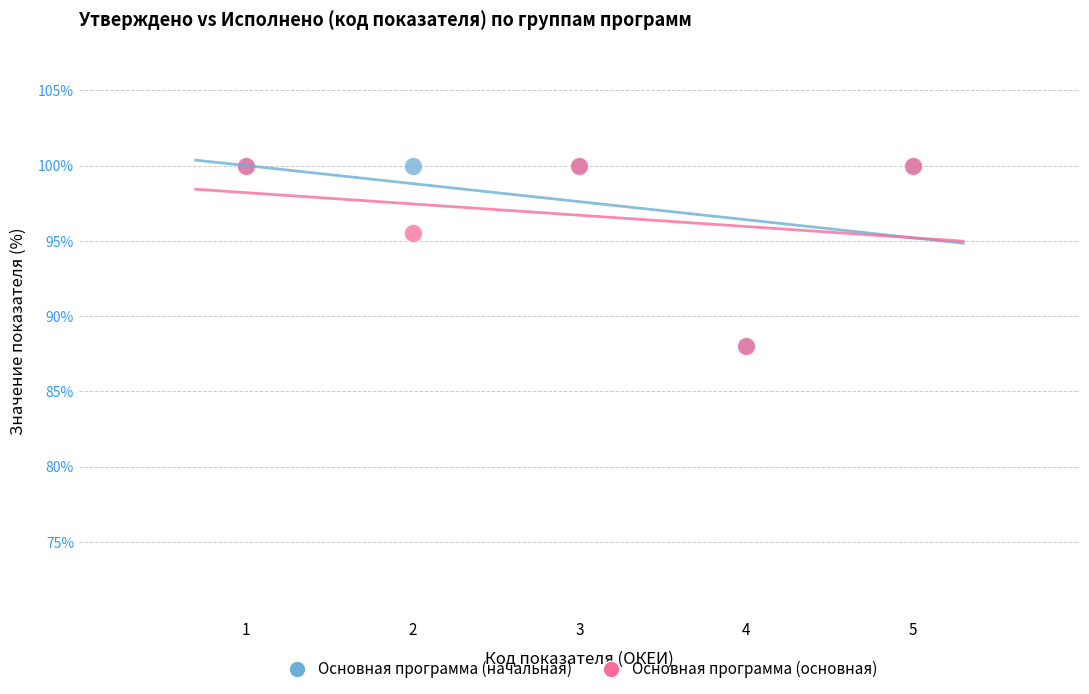

In the Основная программа (основная) series, what Y value is closest to 94?

95.5